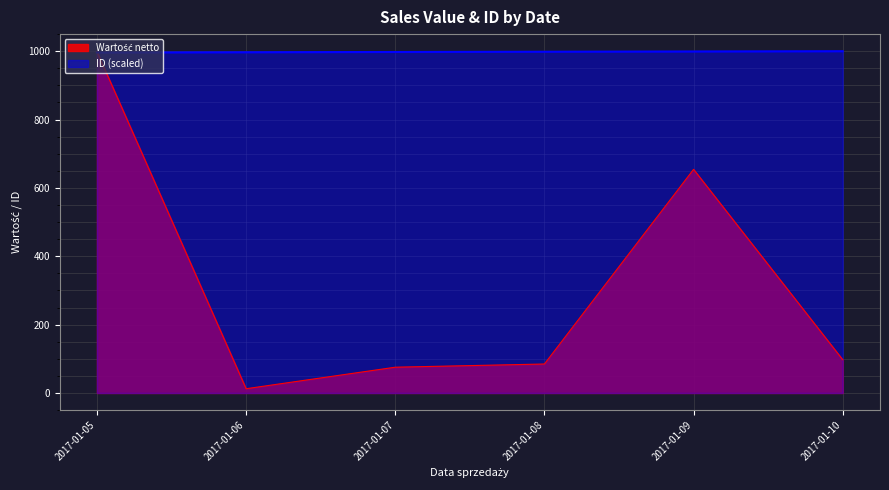

What is the total value across all series at 2017-01-08?

1083.3